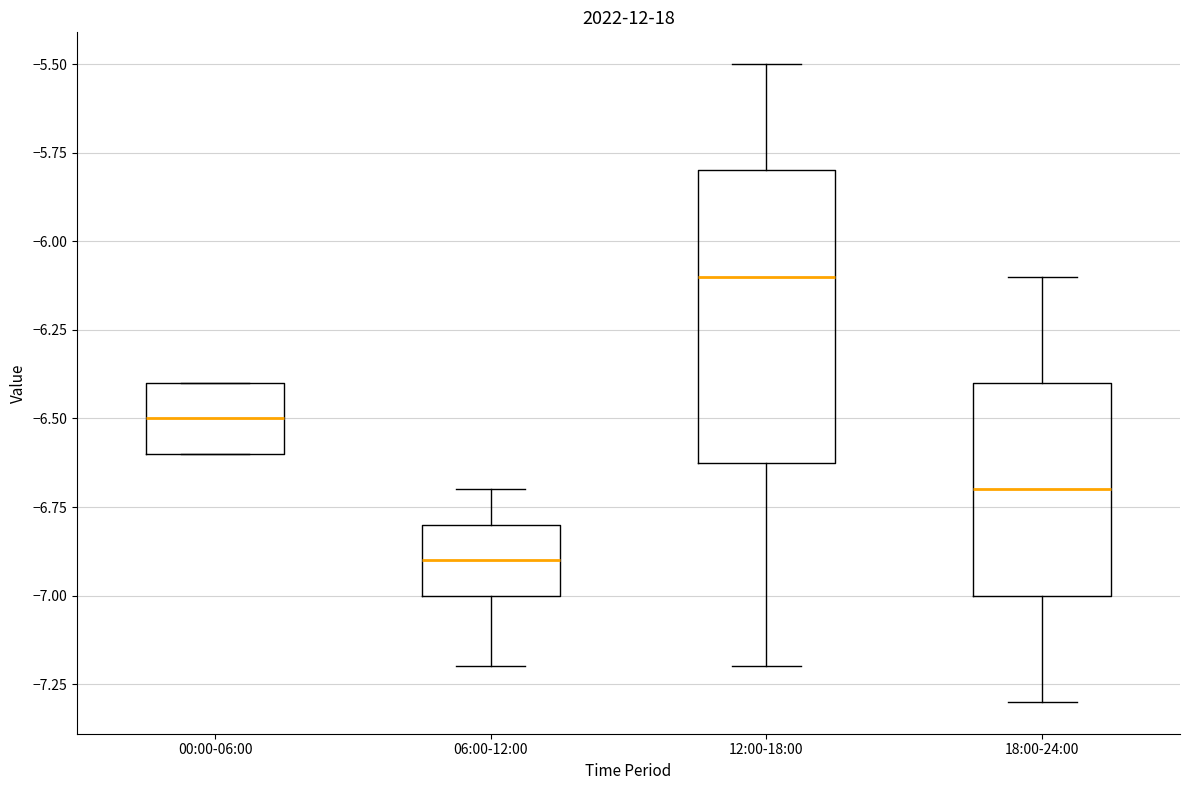

Which box is the tallest, from its lower edge to its upper edge?

12:00-18:00